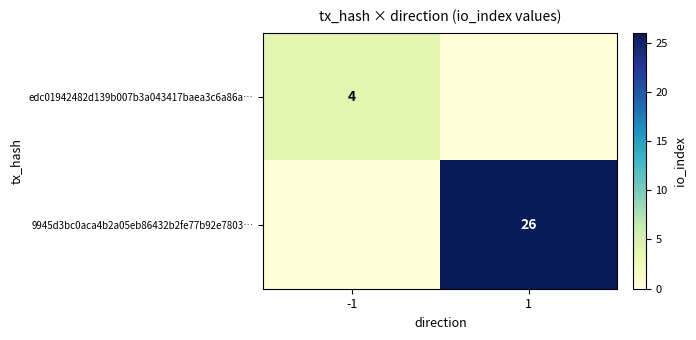

Is it true that edc01942482d139b007b3a043417baea3c6a86a… equals 7 at -1?

False